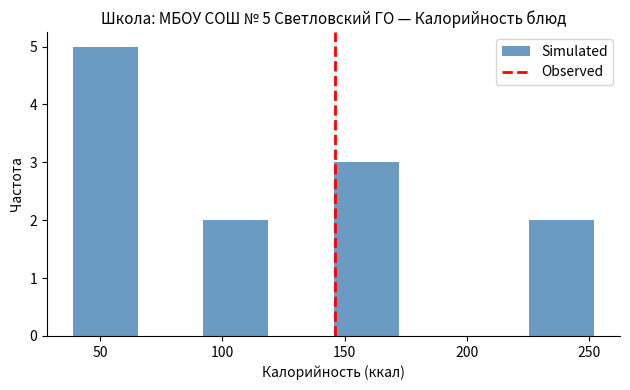

Which range on the x-axis has the tallest bar?

40 to 65